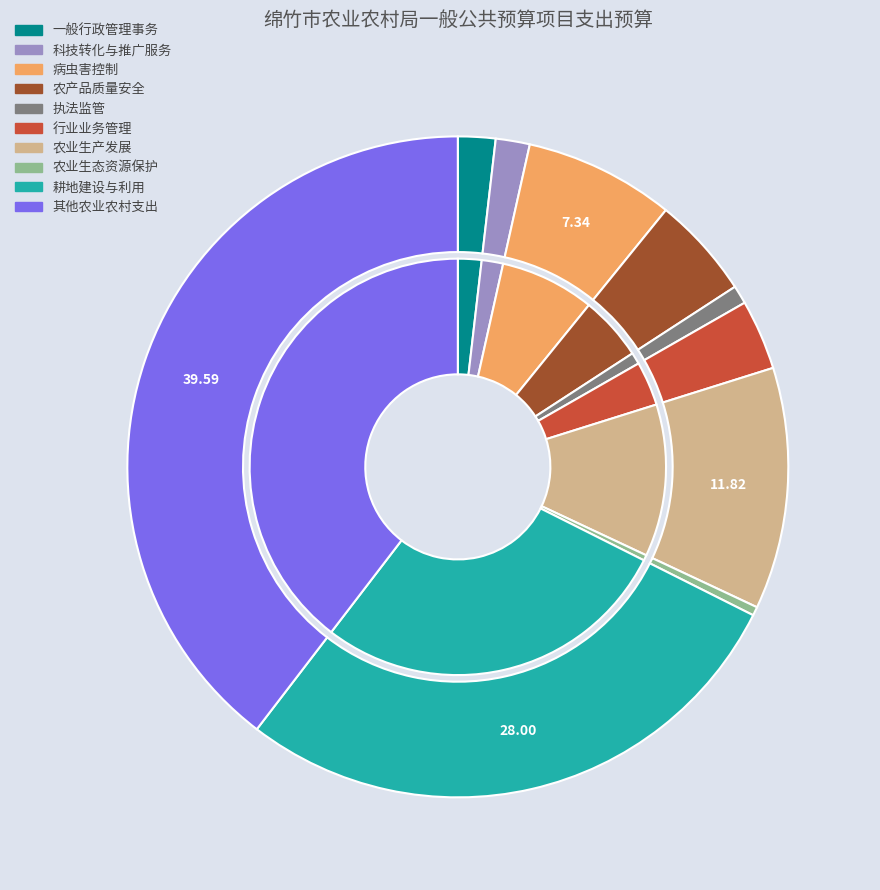

Rank the categories by value from lowest to highest.

农业生态资源保护, 执法监管, 科技转化与推广服务, 一般行政管理事务, 行业业务管理, 农产品质量安全, 病虫害控制, 农业生产发展, 耕地建设与利用, 其他农业农村支出